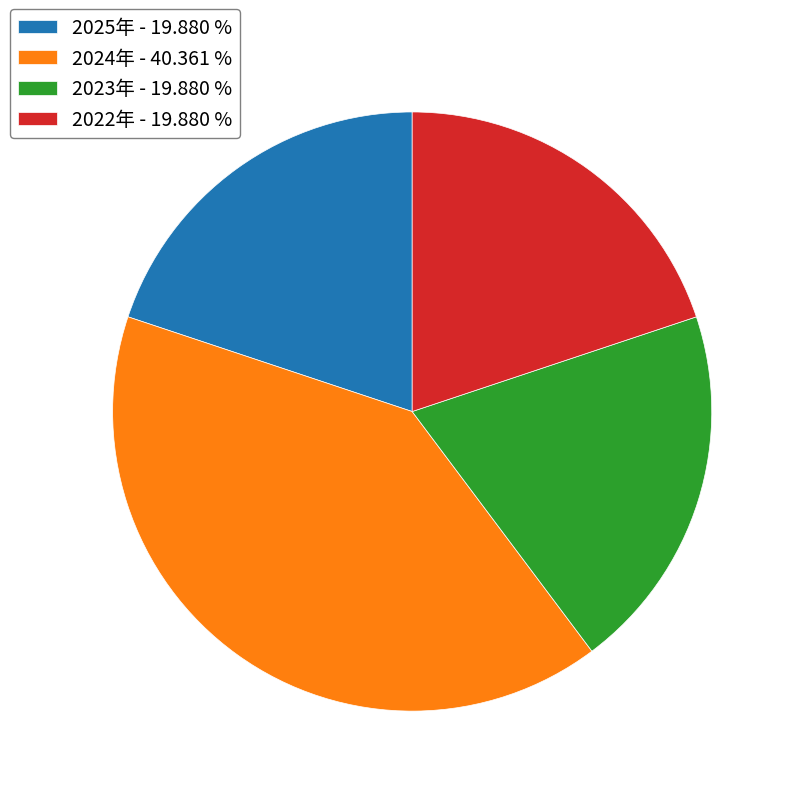

What is the largest slice in the pie chart?

2024年 - 40.361 %